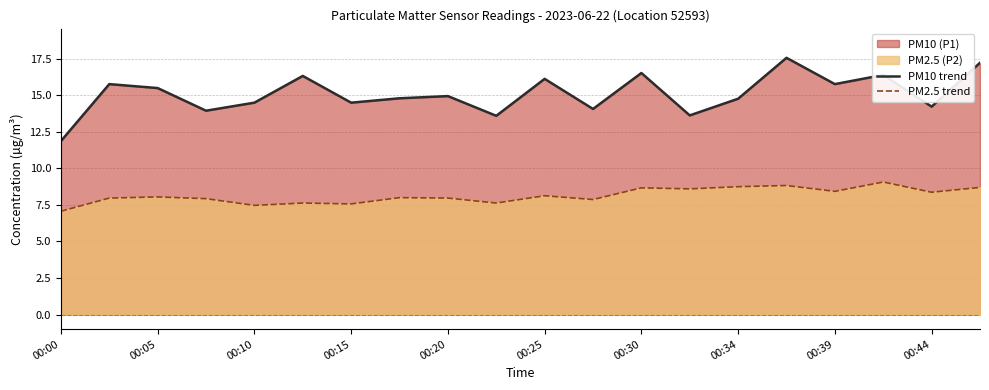

What is the lowest value of the PM10 trend series?

11.9